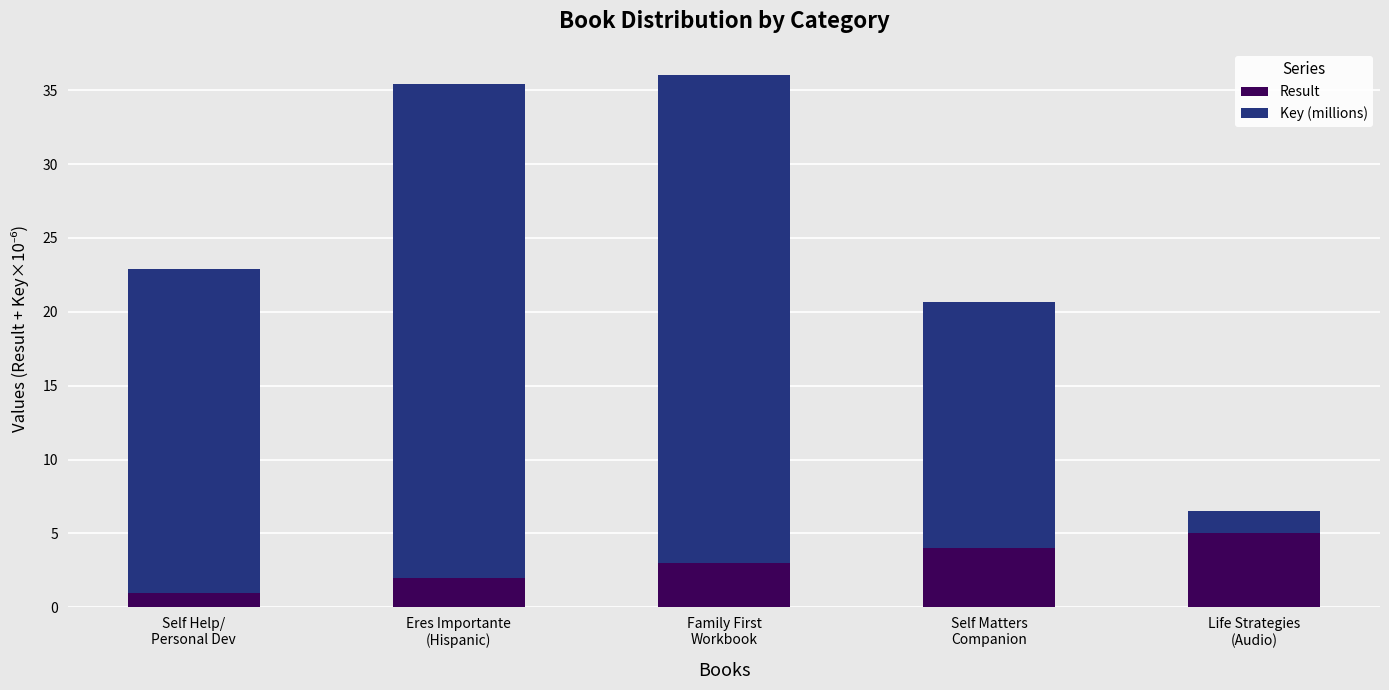

Reading right to left, transcribe the values for Result.

5.0	4.0	3.0	2.0	1.0